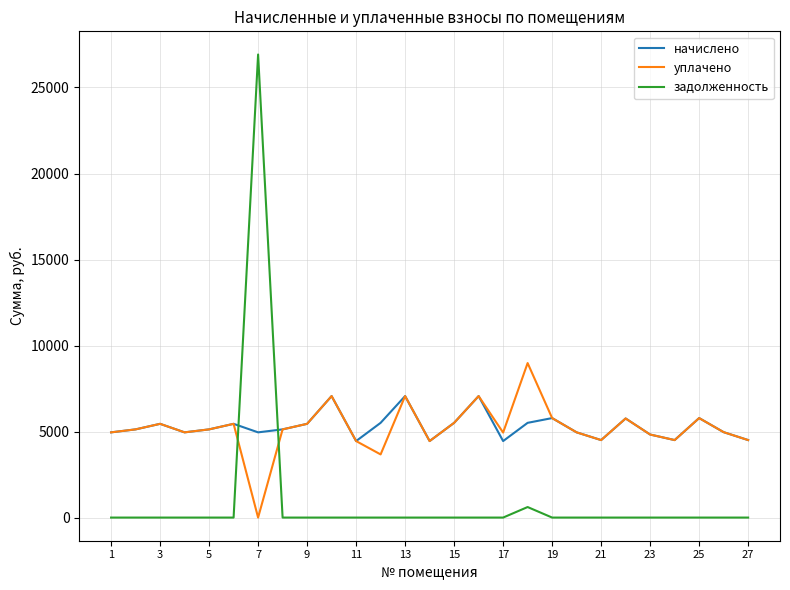

List the series in order of their peak value, lowest first.

начислено, уплачено, задолженность